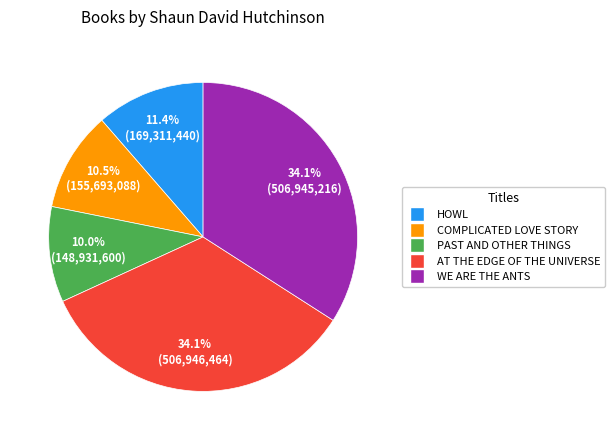

Is there any slice that represents more than half of the pie?

No